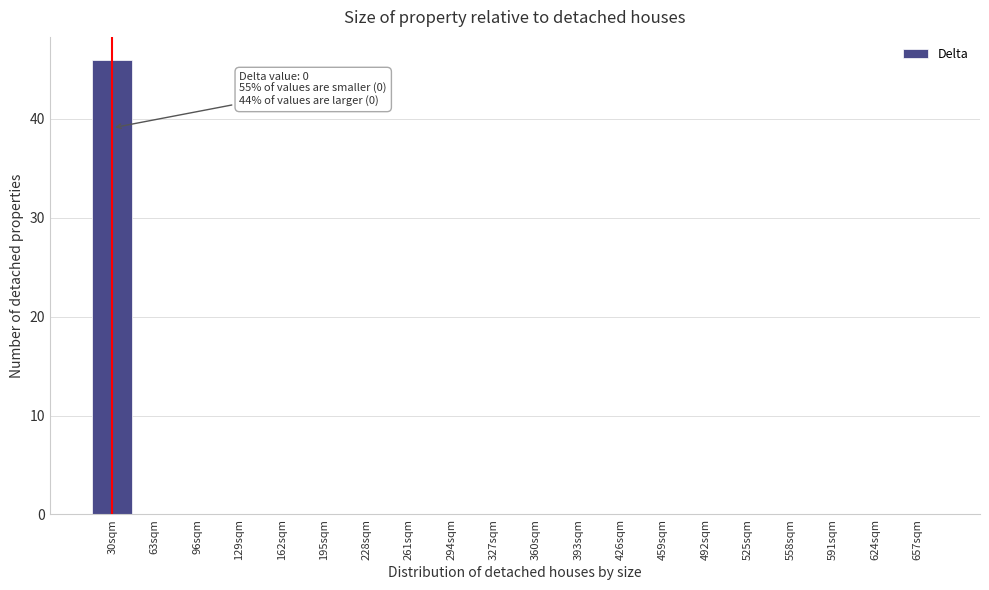

Reading right to left, what are all the values shown in this chart?

657sqm=0	624sqm=0	591sqm=0	558sqm=0	525sqm=0	492sqm=0	459sqm=0	426sqm=0	393sqm=0	360sqm=0	327sqm=0	294sqm=0	261sqm=0	228sqm=0	195sqm=0	162sqm=0	129sqm=0	96sqm=0	63sqm=0	30sqm=46